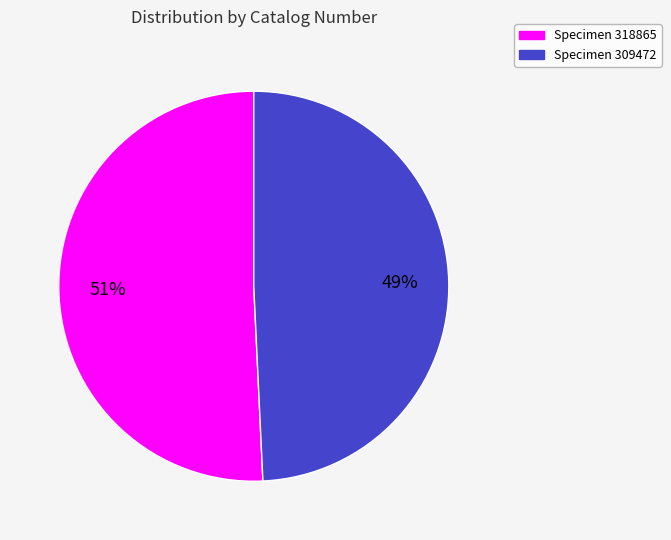

Is the sum of Specimen 309472 and Specimen 318865 greater than half?

Yes